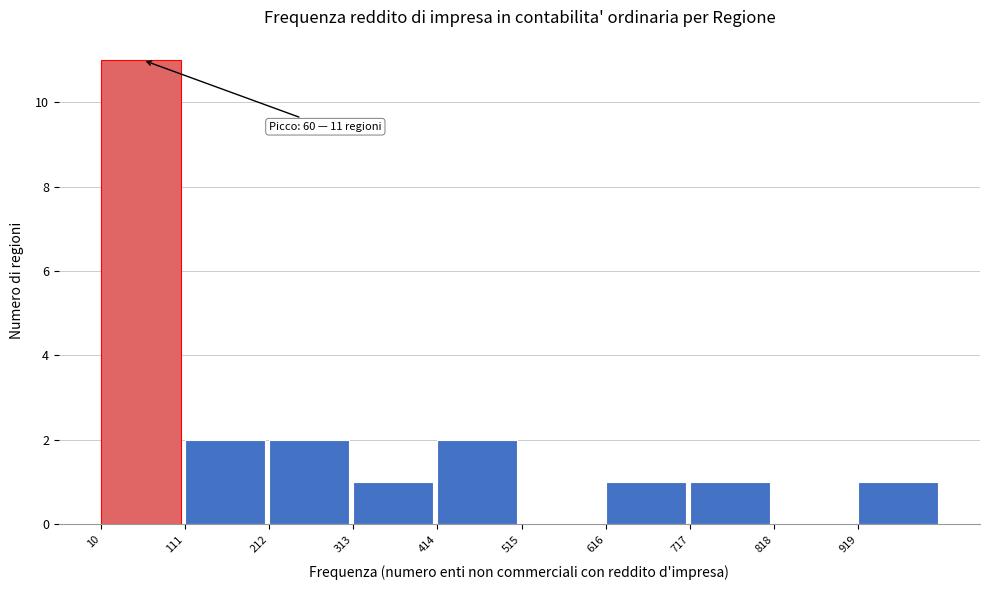

Which range on the x-axis has the tallest bar?

20 to 120